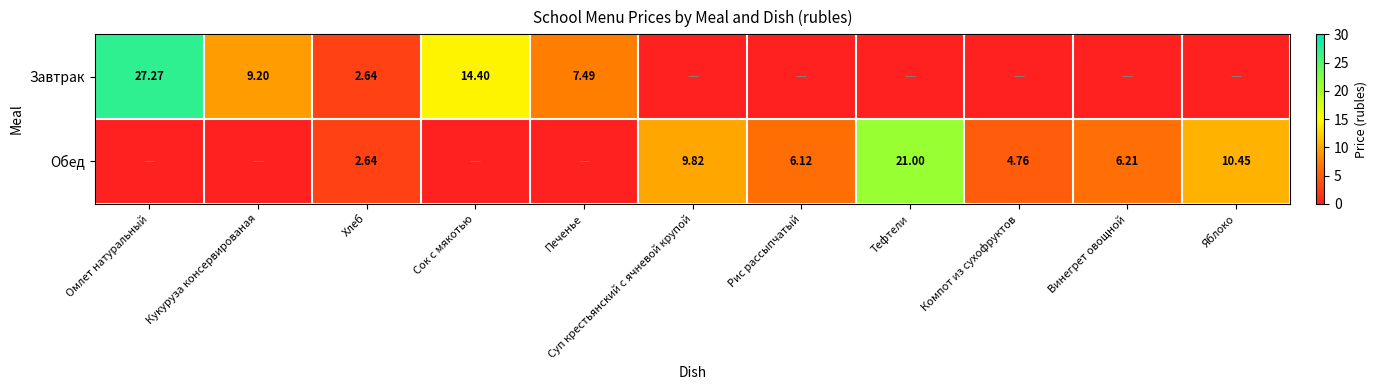

What is the difference between the highest and lowest values at Винегрет овощной?

6.2